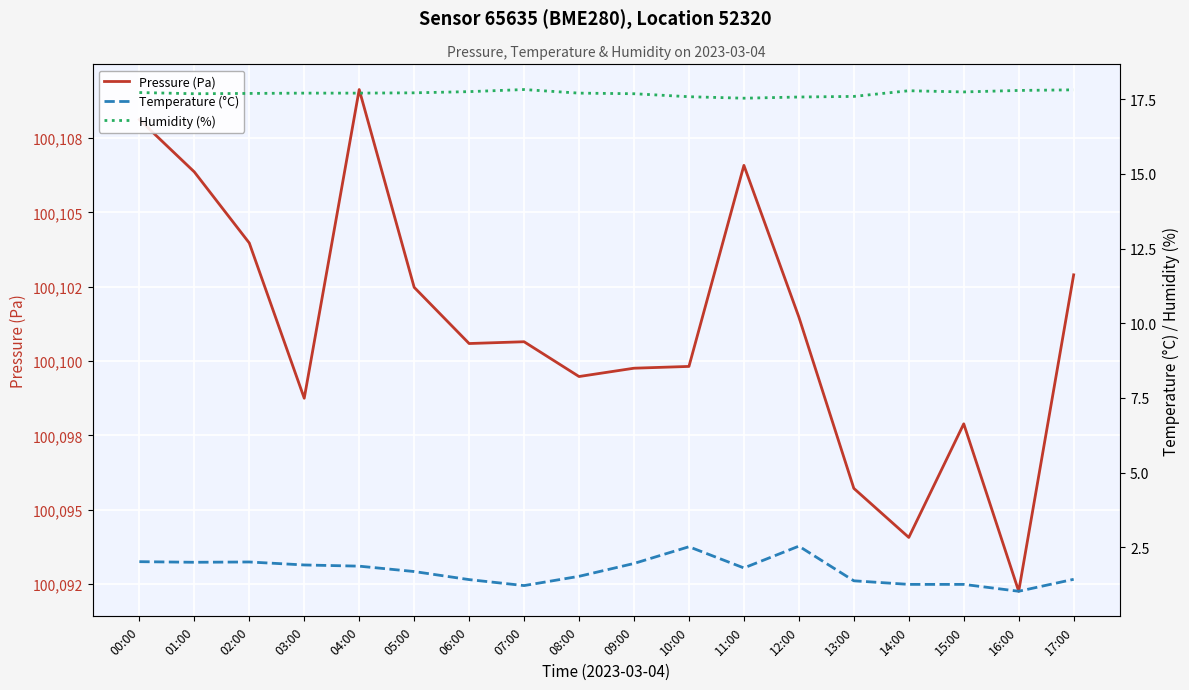

At which category does Pressure (Pa) reach its first local peak?

04:00